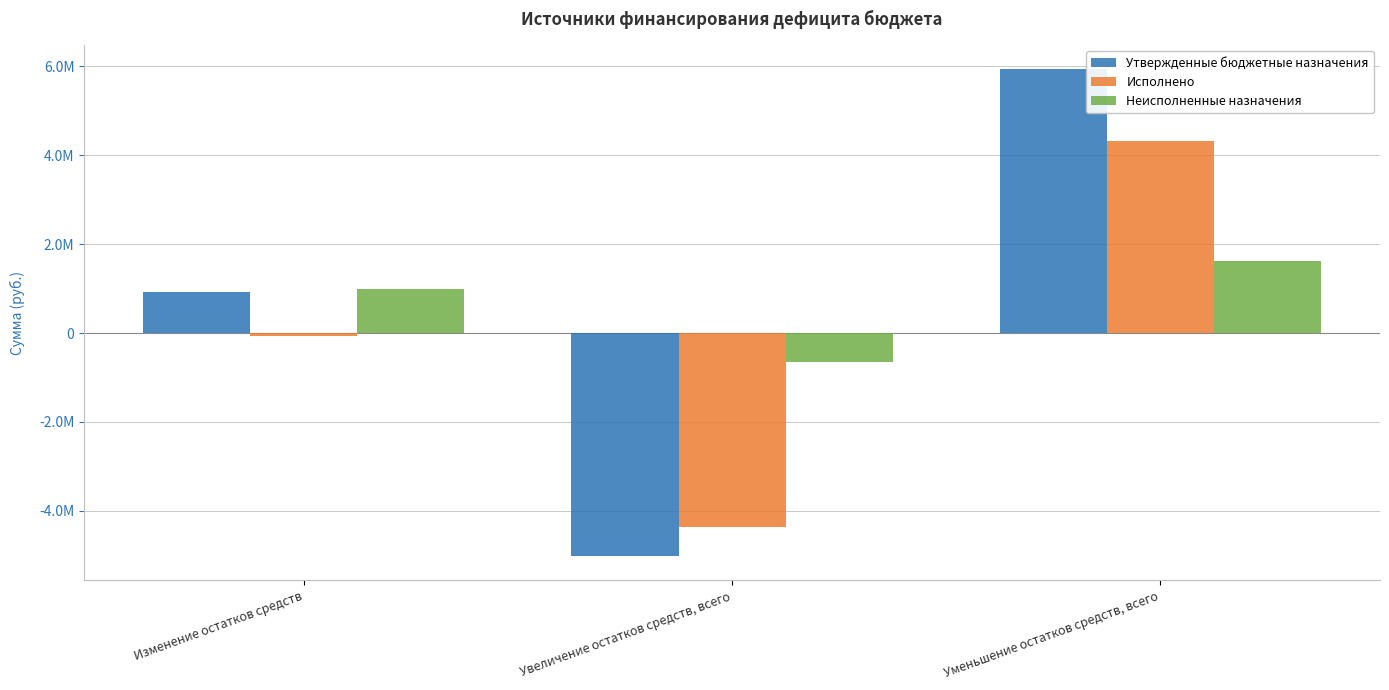

Which has a higher value, Изменение остатков средств or Увеличение остатков средств, всего?

Изменение остатков средств